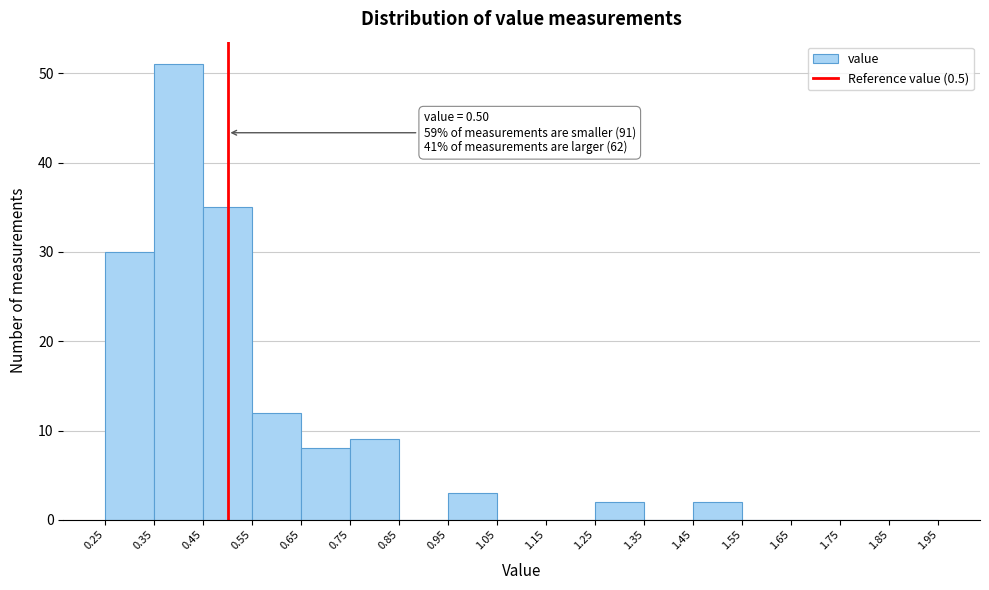

Over which range of the x-axis is the bar tallest?

0.35 to 0.45